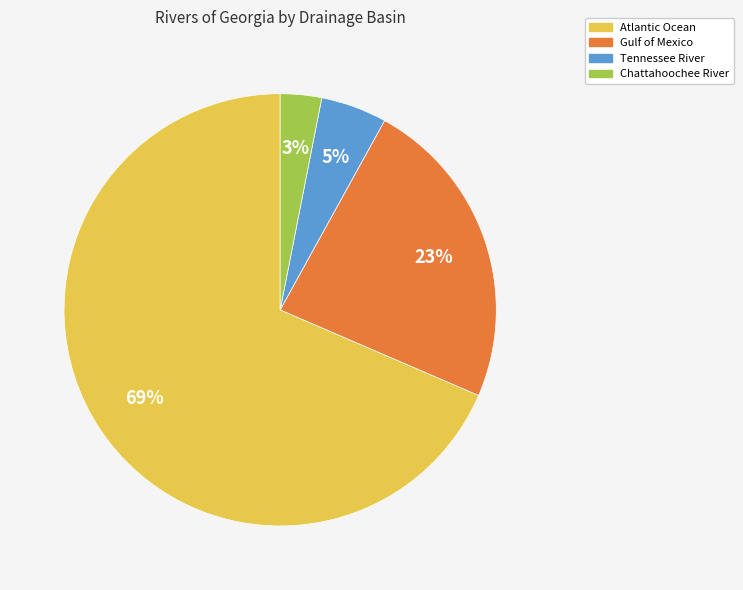

To the nearest percent, what is the average slice percentage?

25%